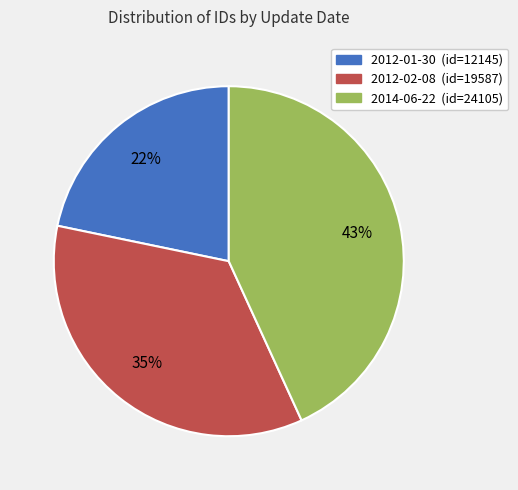

What is the ratio of the value at 2012-01-30 to the value at 2012-02-08?

0.6